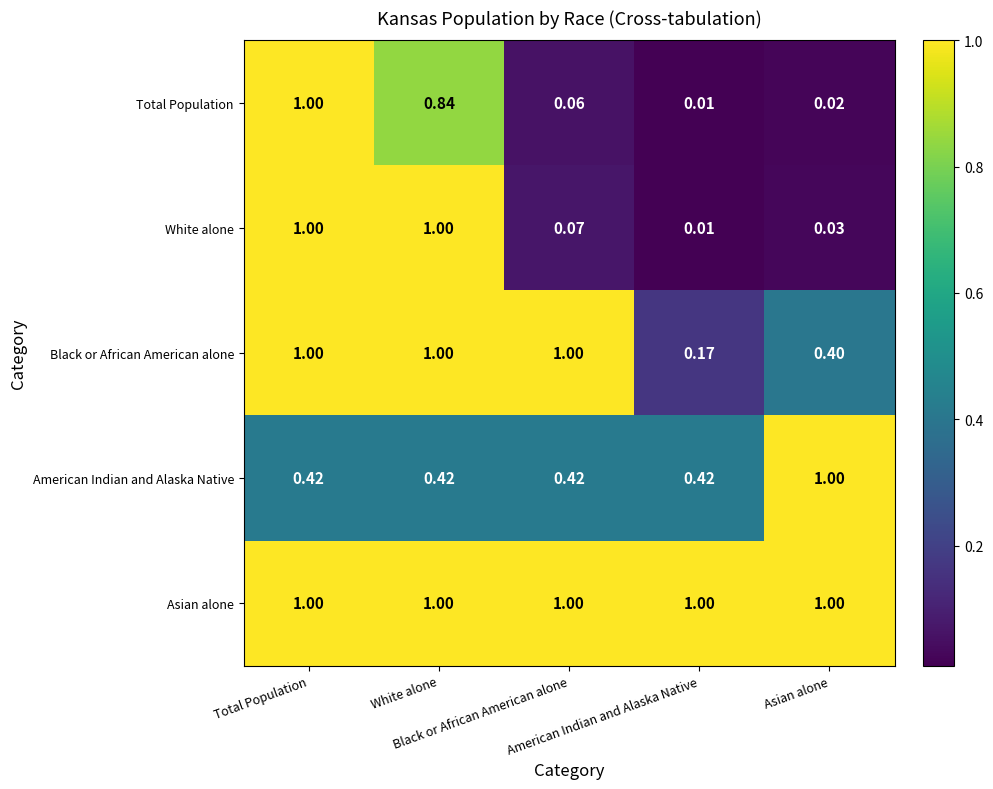

Which series has the largest total across all categories?

Asian alone